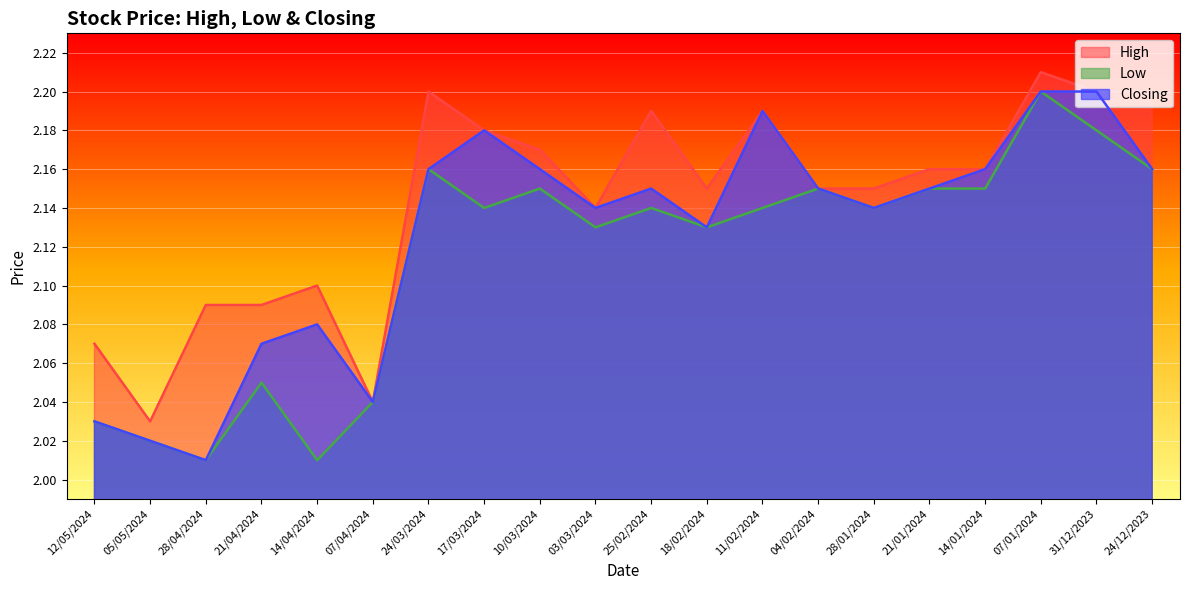

Which category has the highest value across all series?

07/01/2024